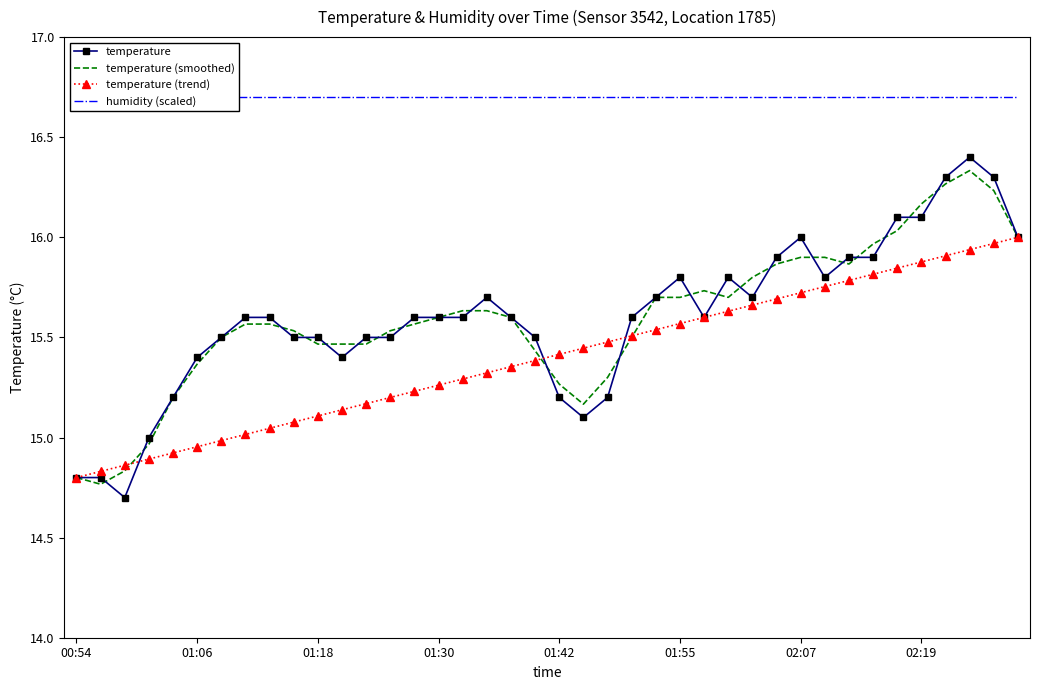

True or false: humidity (scaled) has a value of 5.9 at 00:54.

False